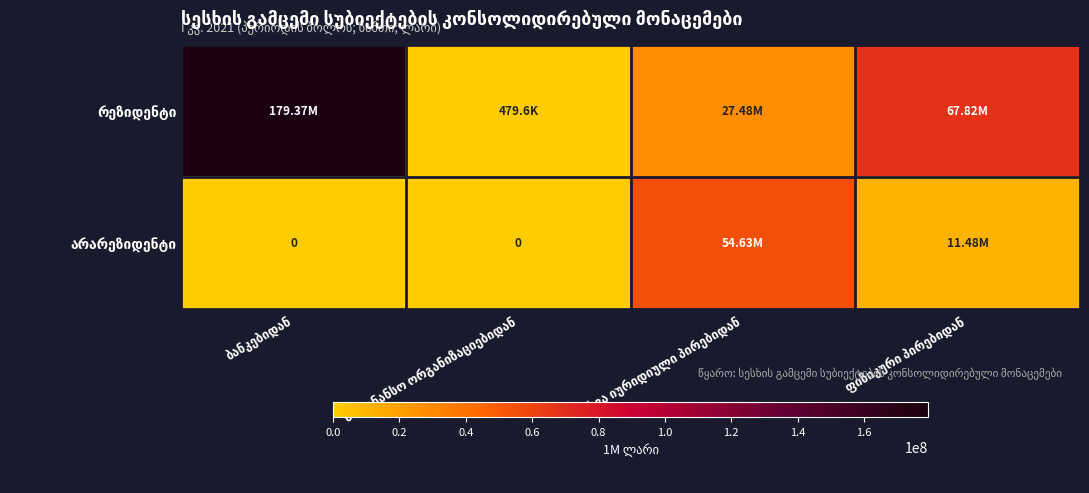

What is the difference between the რეზიდენტი values at საფინანსო ორგანიზაციებიდან and ბანკებიდან?

178892446.8